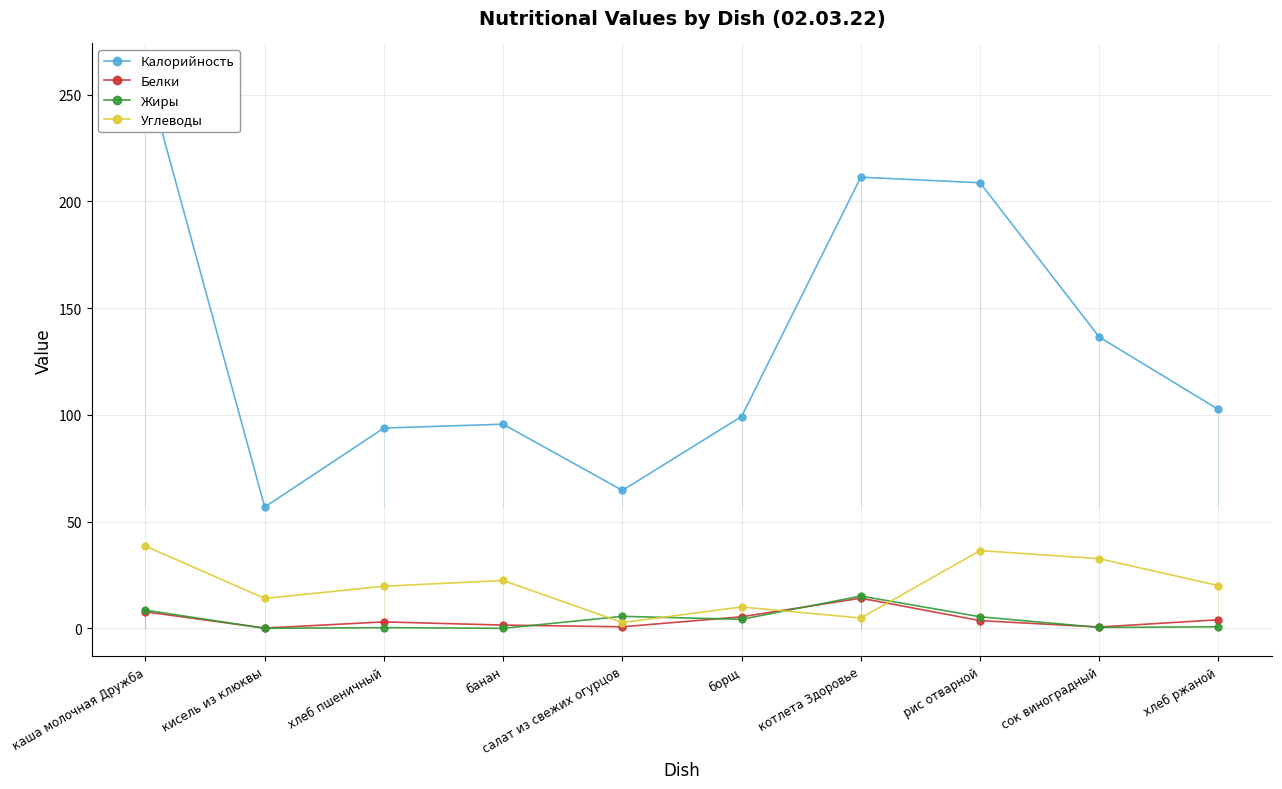

At which label does Углеводы reach its minimum?

салат из свежих огурцов